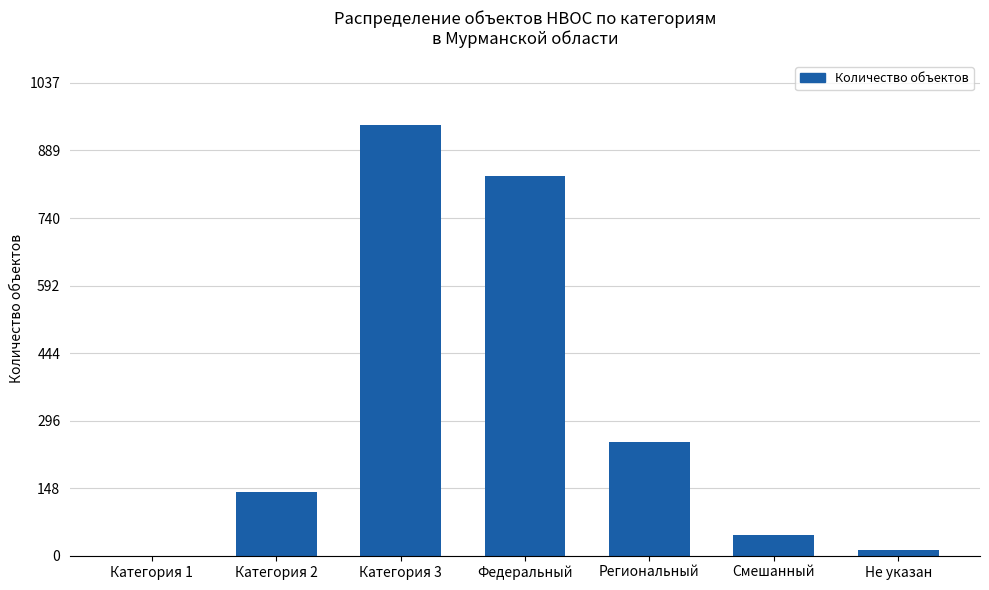

Which has a higher value, Категория 3 or Региональный?

Категория 3